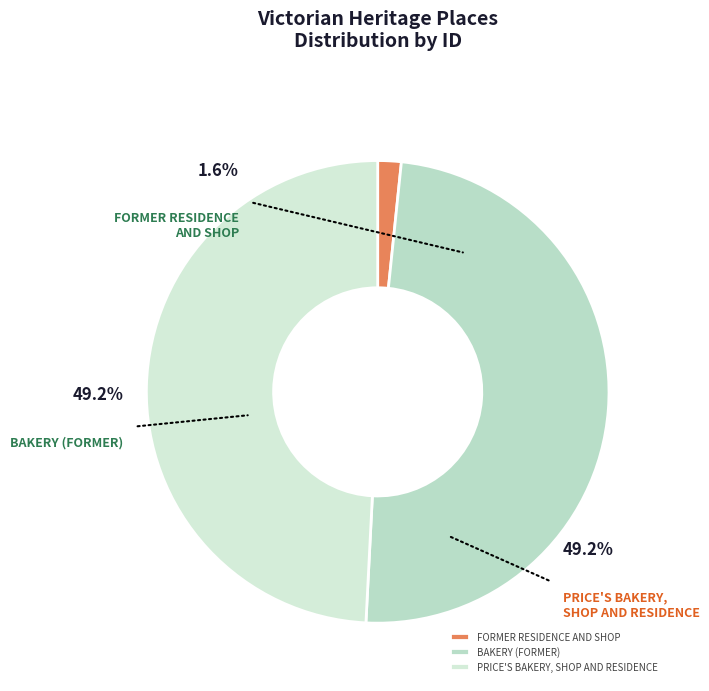

Approximately how many times larger is the value at BAKERY (FORMER) compared to FORMER RESIDENCE AND SHOP?

30.0